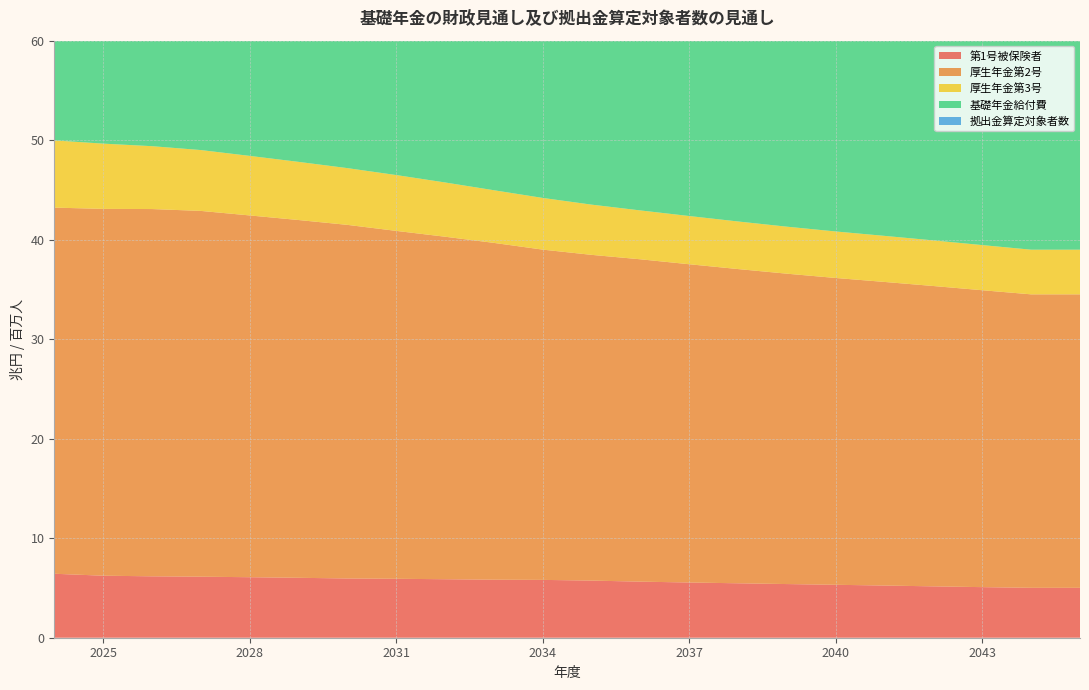

Reading right to left, list all the values displayed in this chart.

基礎年金給付費: 31.2	31.3	31.2	31.1	31.0	30.8	30.5	30.2	29.8	29.5	29.1	28.9	28.6	28.3	28.2	28.0	27.8	27.6	27.4	27.1	26.7	26.0
拠出金算定対象者数: 42.7	42.7	43.2	43.7	44.2	44.6	45.2	45.7	46.3	46.9	47.5	48.2	49.0	49.8	50.6	51.3	52.0	52.6	53.2	53.6	53.9	54.2
第1号被保険者: 5.0	5.0	5.1	5.2	5.2	5.3	5.4	5.5	5.5	5.6	5.7	5.8	5.8	5.9	5.9	6.0	6.0	6.1	6.1	6.2	6.2	6.4
厚生年金第2号: 29.5	29.5	29.8	30.2	30.5	30.8	31.2	31.6	32.0	32.4	32.7	33.2	33.8	34.4	35.0	35.5	36.0	36.4	36.8	36.9	36.9	36.8
厚生年金第3号: 4.5	4.5	4.5	4.6	4.6	4.7	4.7	4.8	4.8	4.9	5.0	5.2	5.3	5.5	5.6	5.7	5.8	6.0	6.1	6.3	6.6	6.8